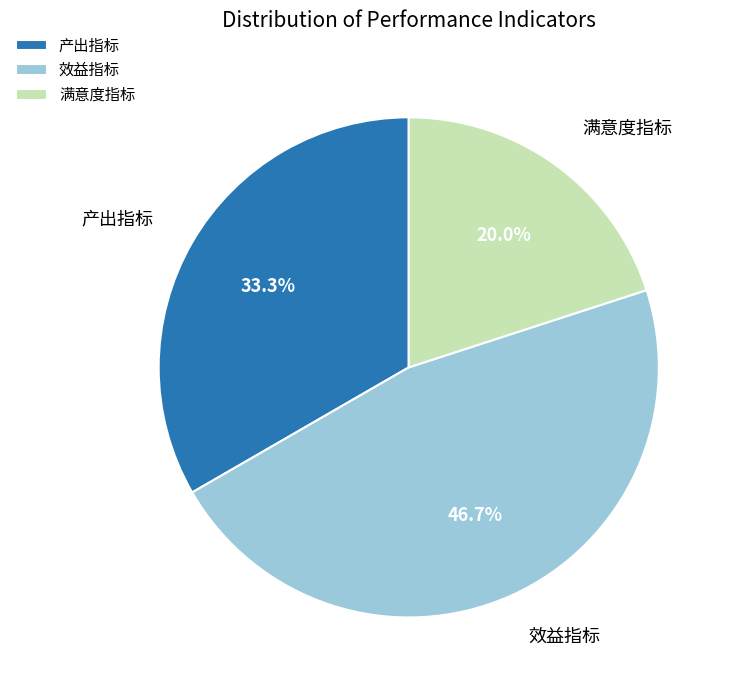

Count the number of slices in the pie.

3